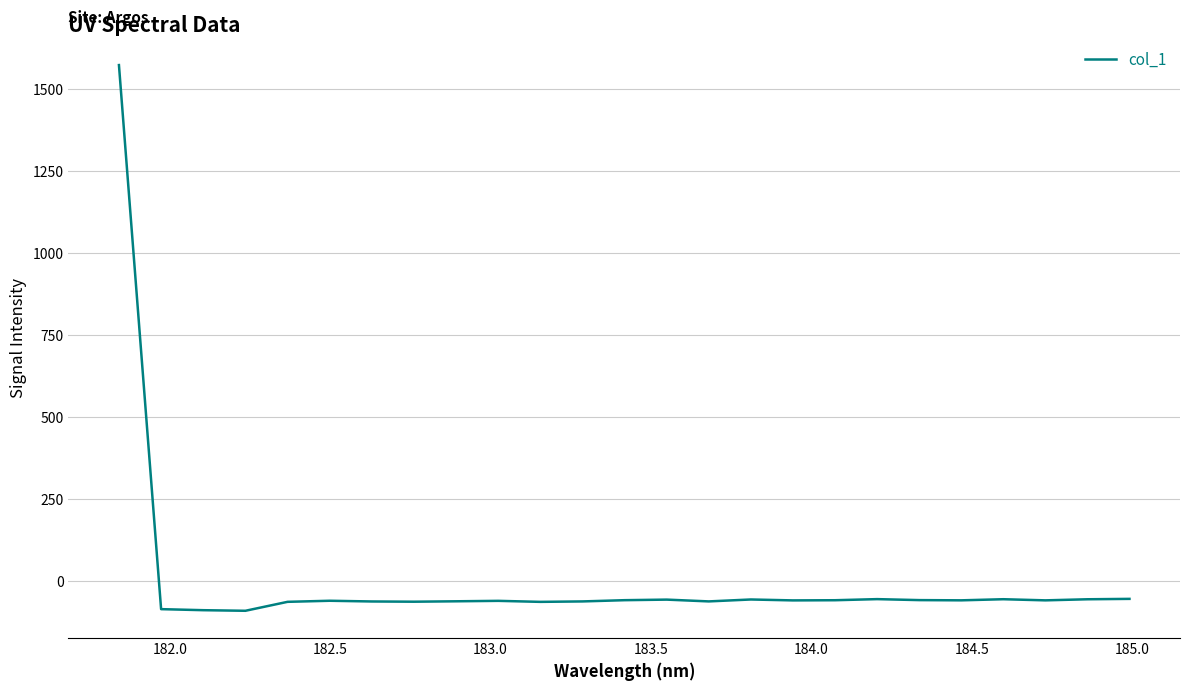

What is the difference between the maximum and minimum values?

1663.6